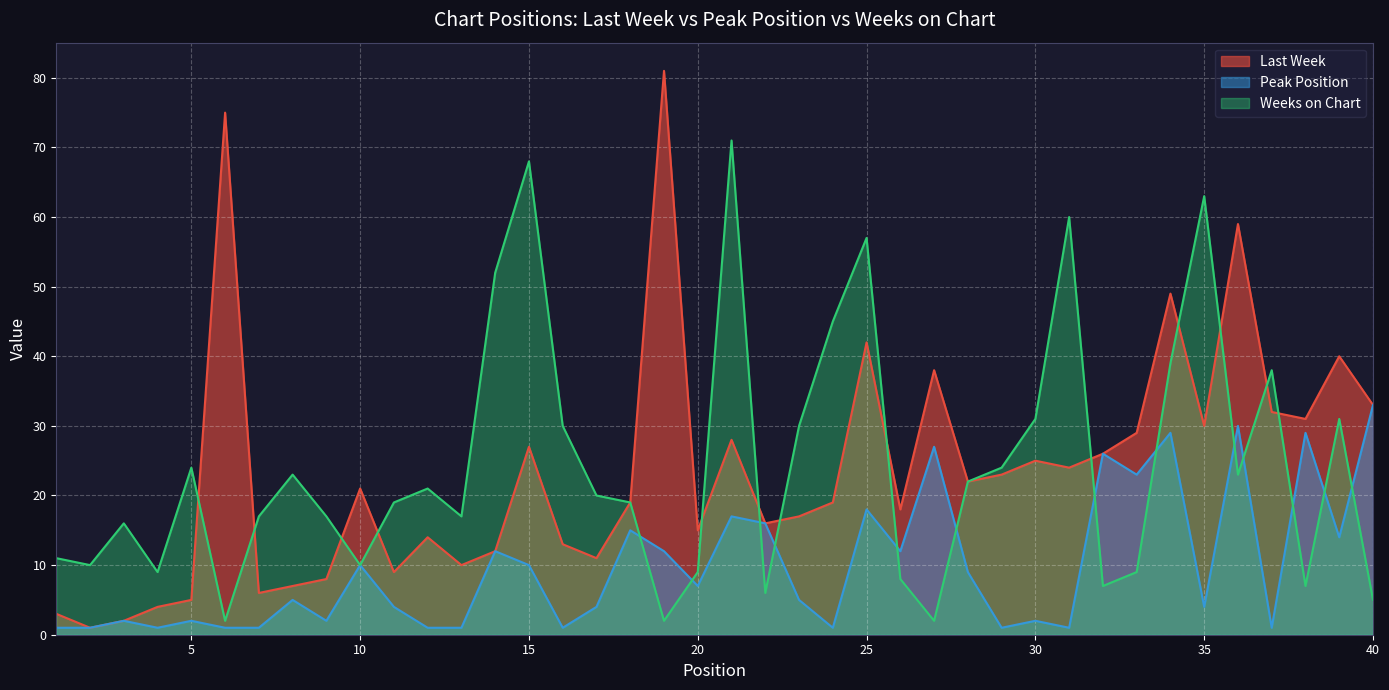

What is the difference between the Last Week values at 29 and 1?

20